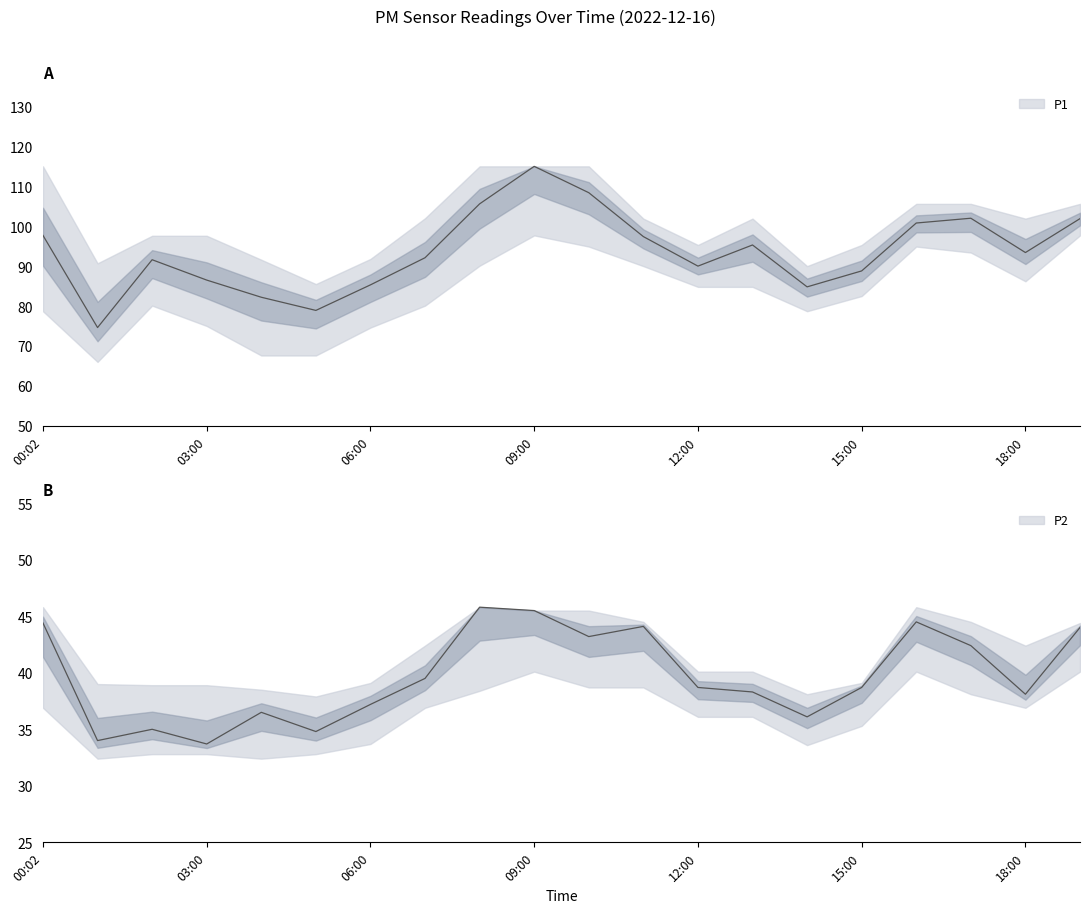

The value of P1 at 16:00 is 63.4. True or false?

False